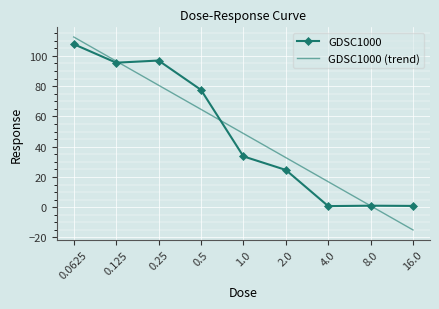

How many intersections are there between GDSC1000 (trend) and GDSC1000?

3